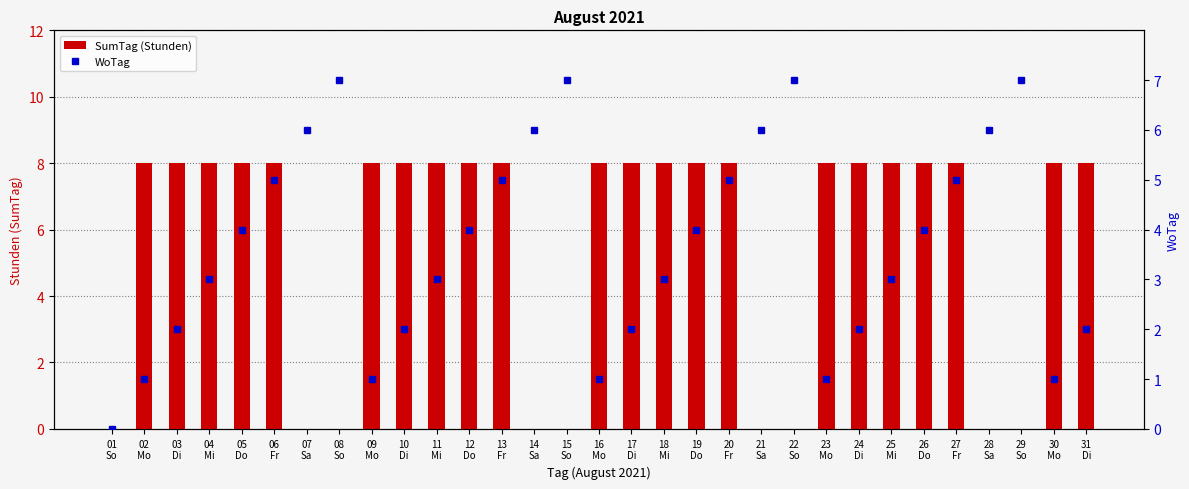

At 15
So, list the series in order from largest to smallest.

WoTag, SumTag (Stunden)